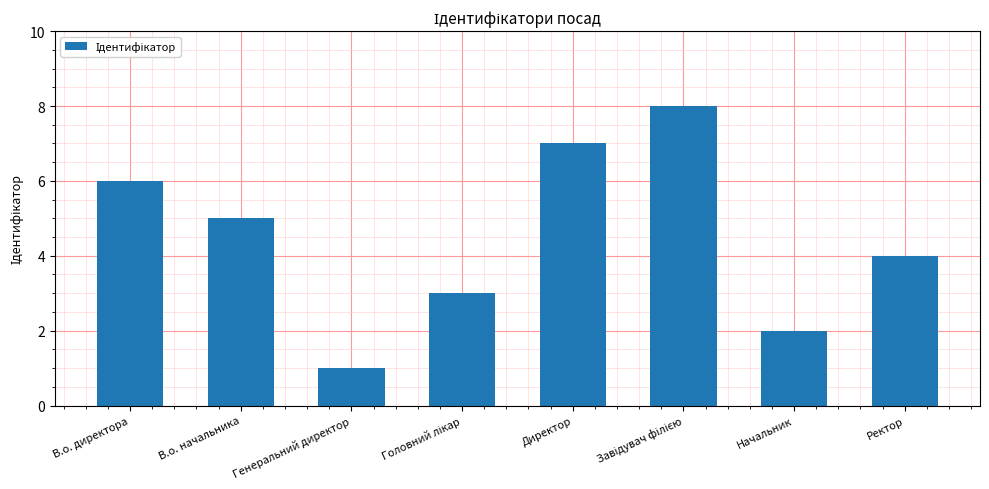

What is the difference between the values at Начальник and Директор?

5